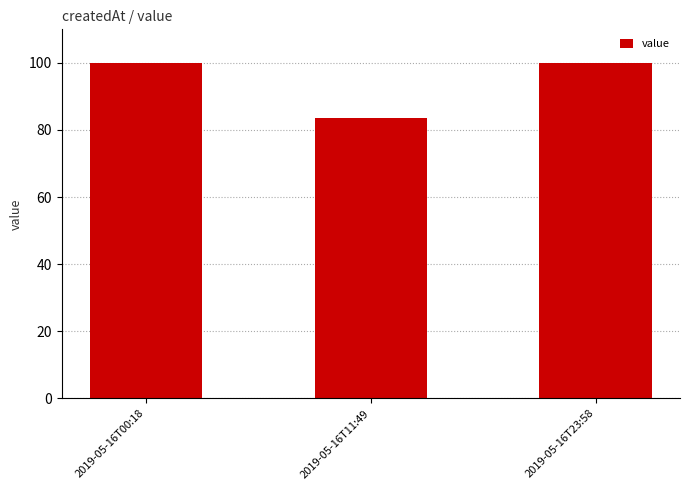

How many values exceed 99?

2